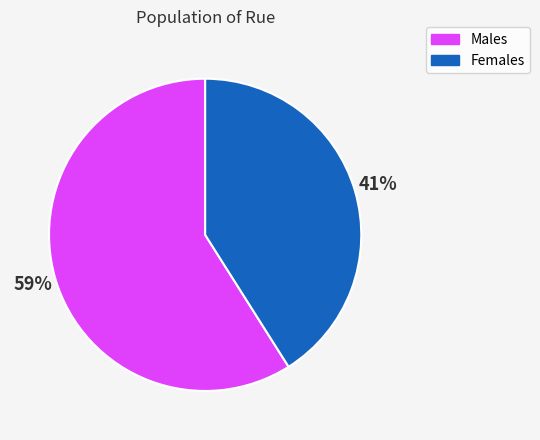

To the nearest percent, what is the average slice percentage?

50%